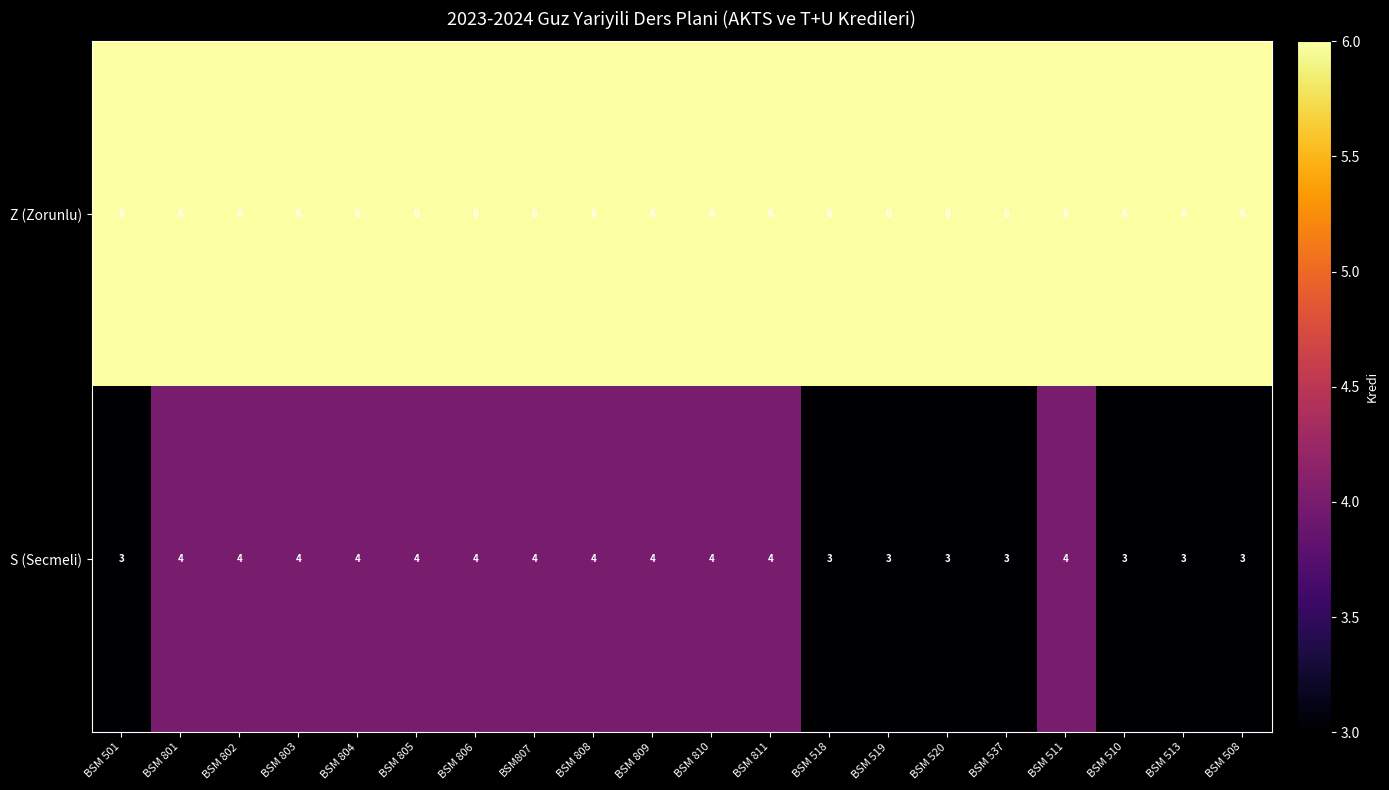

The value of Z (Zorunlu) at BSM 501 is 6. True or false?

True